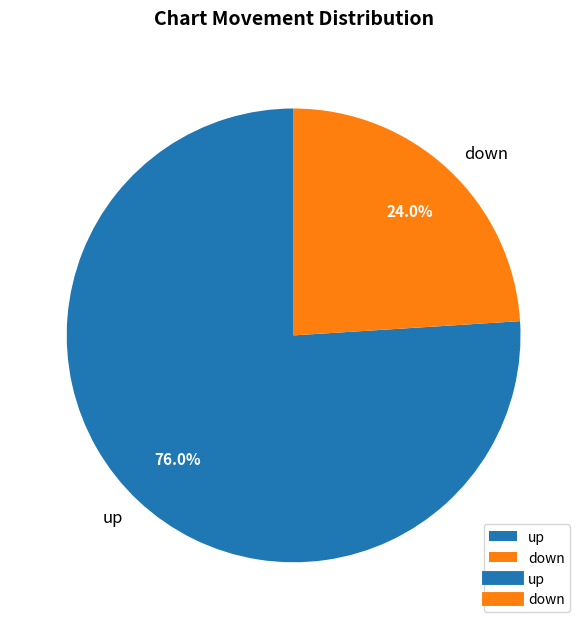

Approximately how many times larger is the value at up compared to down?

3.2